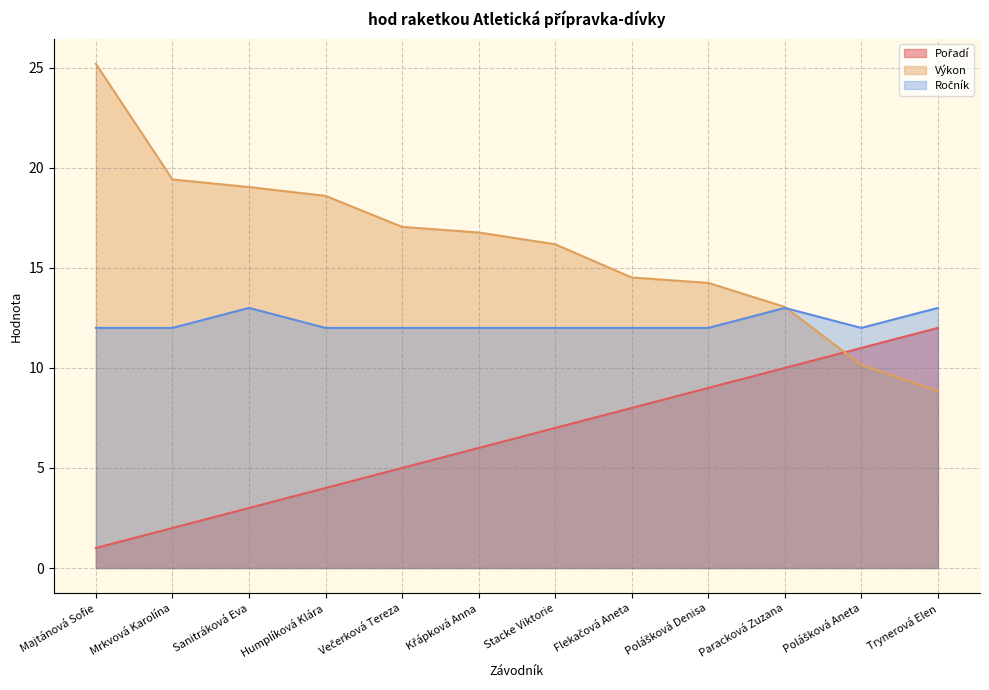

Which category has the lowest value across all series?

Majtánová Sofie